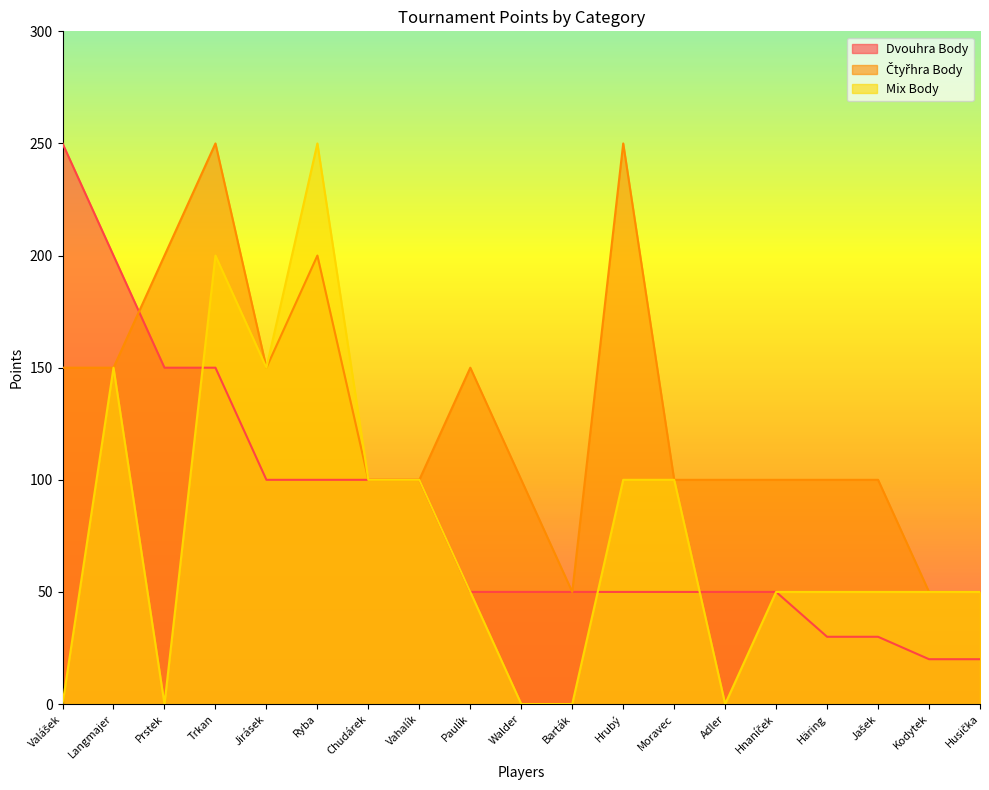

Which series has the largest total across all categories?

Čtyřhra Body